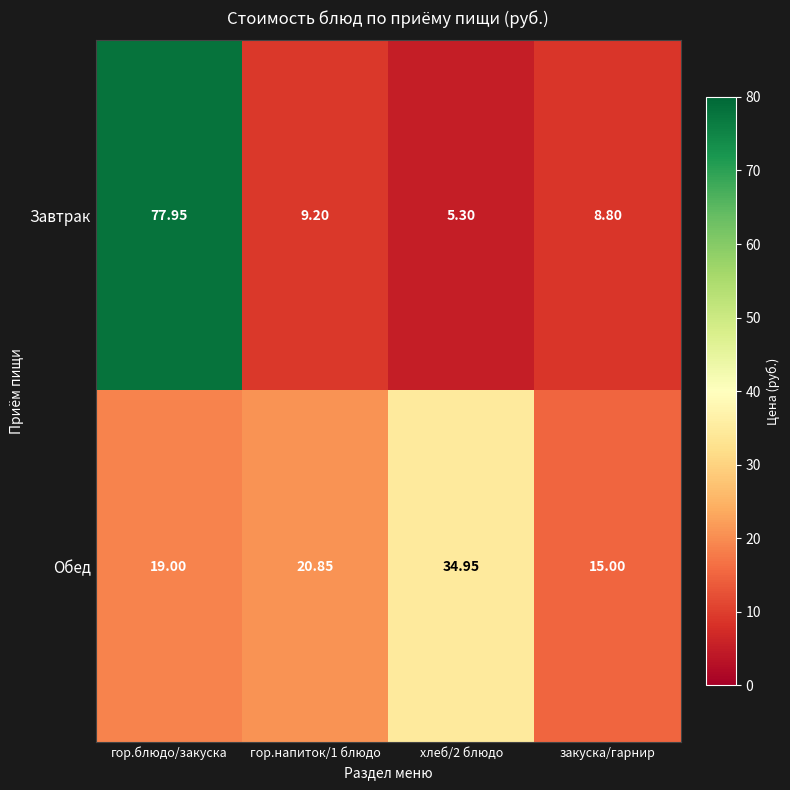

Which category has the highest value across all series?

гор.блюдо/закуска